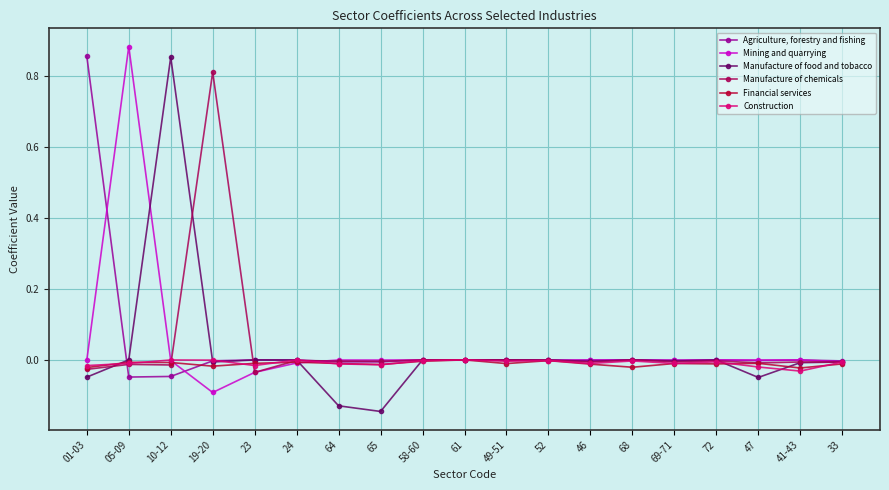

List the labels in order of Manufacture of food and tobacco value, smallest first.

65, 64, 47, 01-03, 41-43, 33, 19-20, 46, 69-71, 24, 52, 23, 72, 58-60, 49-51, 68, 05-09, 61, 10-12